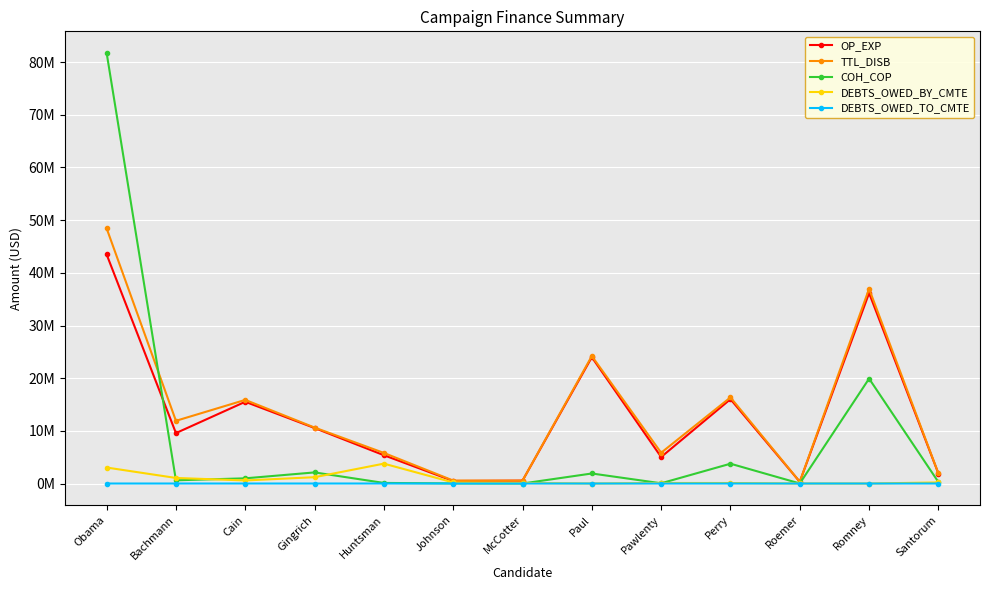

Reading left to right, list all the values displayed in this chart.

OP_EXP: 43496709.5	9573064.6	15518452.1	10539734.1	5373170.1	480432.2	545587.5	23982967.5	5032255.8	16013250.3	331842.5	36157457.5	1898268.5
TTL_DISB: 48448032.5	11904545.8	15875256.4	10624423.0	5807459.6	560112.0	548850.1	24199805.7	5844177.0	16347912.0	335556.0	36968827.5	1906018.5
COH_COP: 81761011.6	608883.7	986430.4	2108831.2	110965.4	18013.0	927.4	1904914.8	46267.9	3761885.5	9476.3	19916126.4	278934.6
DEBTS_OWED_BY_CMTE: 3035737.5	1055924.2	580200.0	1199360.6	3775252.6	203761.0	105636.2	0.0	102911.5	93745.0	4900.0	0.0	204836.3
DEBTS_OWED_TO_CMTE: 0.0	0.0	0.0	0.0	2279.8	0.0	761.0	0.0	0.0	0.0	0.0	0.0	0.0